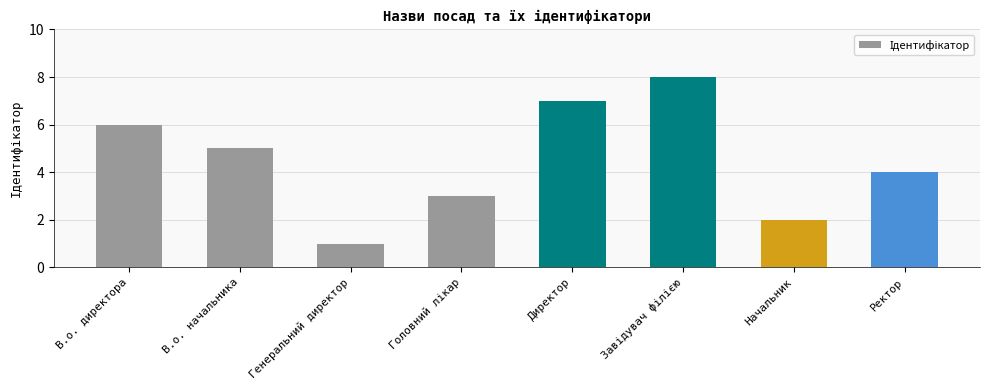

What is the sum of all values?

36